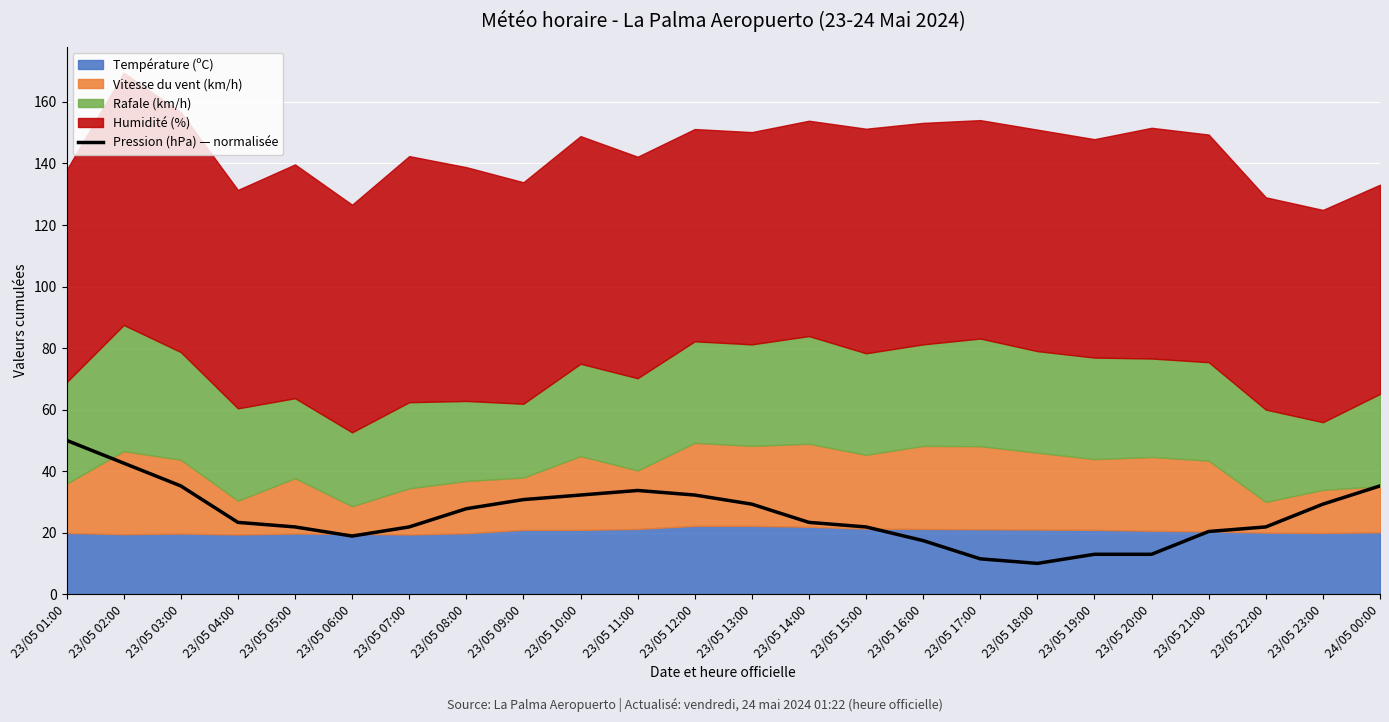

At which label does Pression (hPa) — normalisée reach its peak?

23/05 01:00